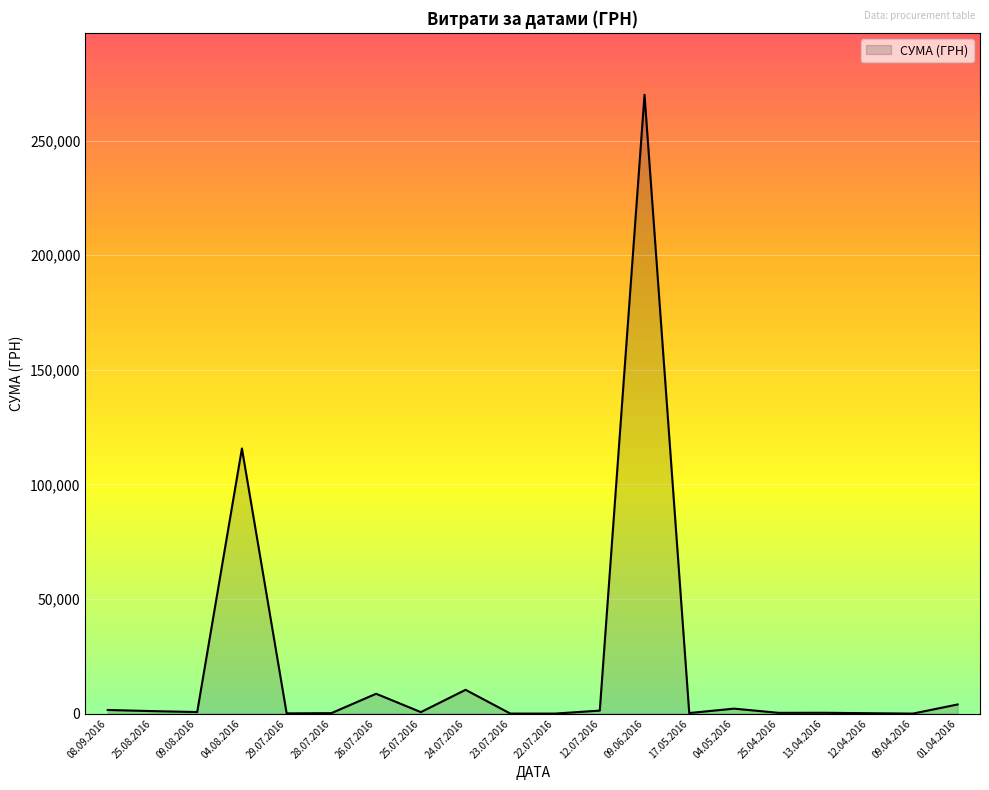

Which has a higher value, 09.06.2016 or 04.08.2016?

09.06.2016